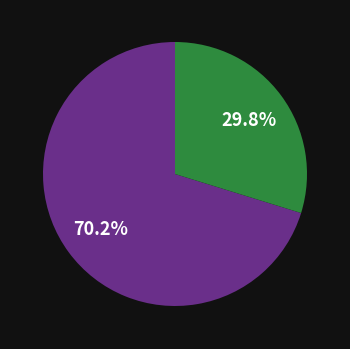

Does any single category account for the majority?

Yes